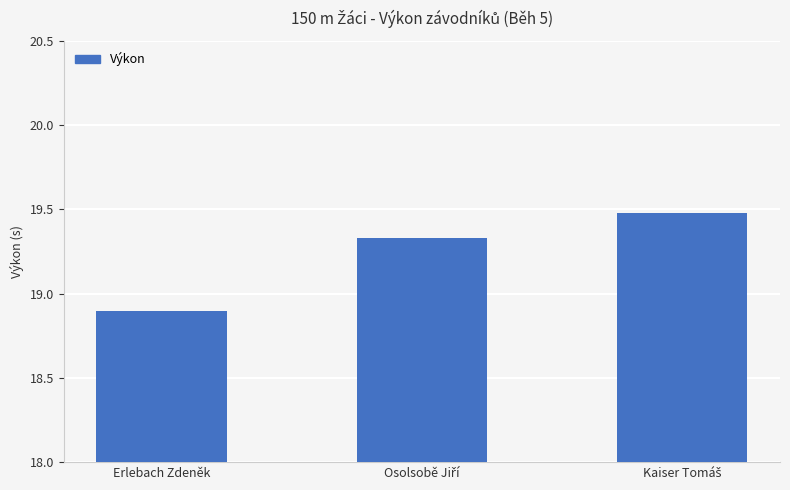

What is the sum of all values?

57.7